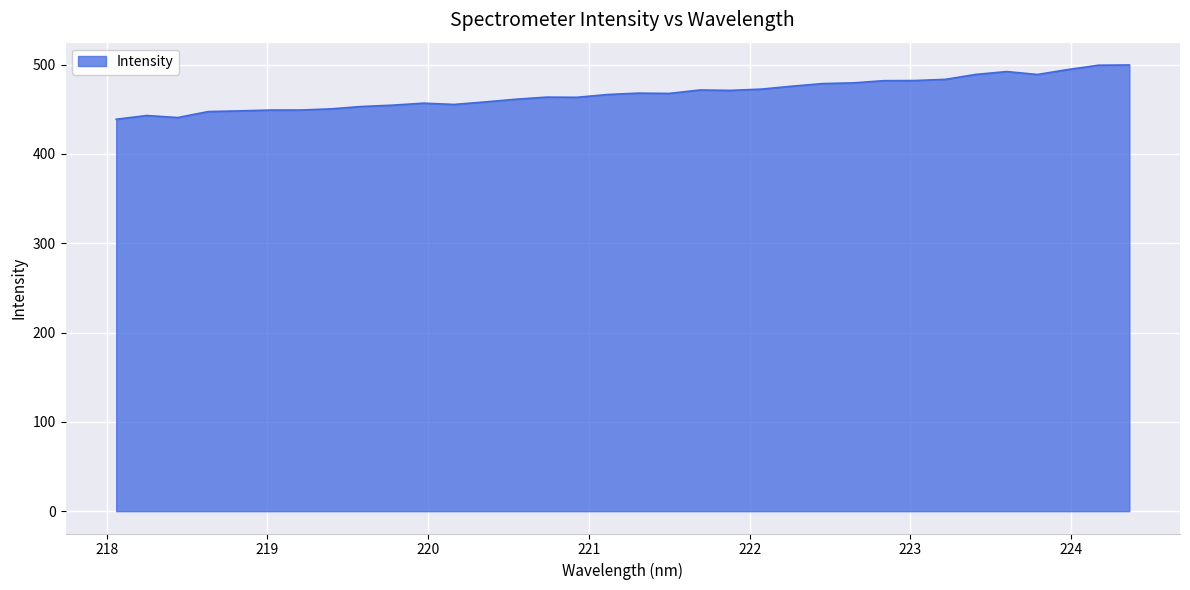

What is the greatest value displayed?

499.5